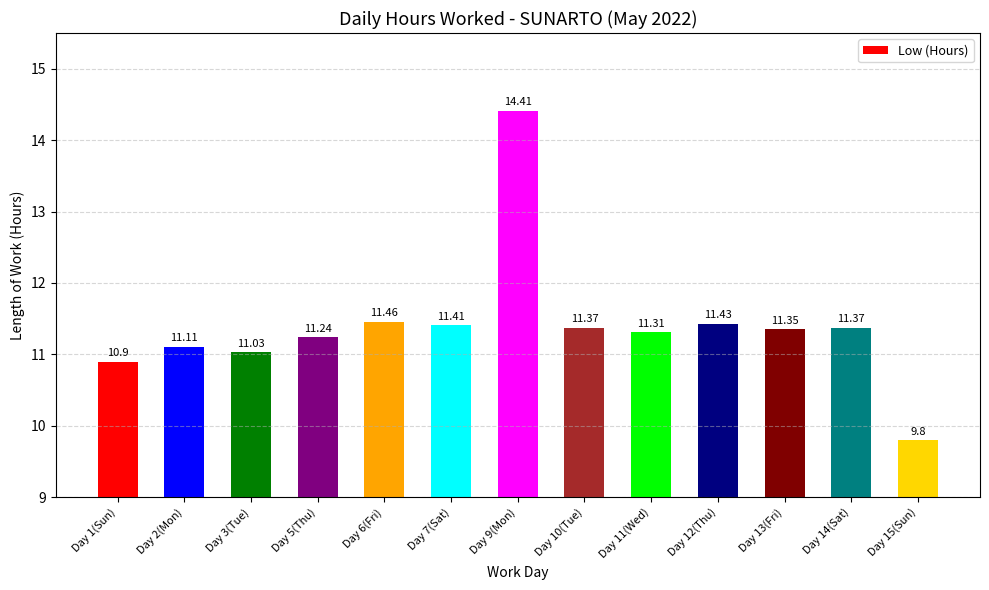

What is the difference between the second highest and second lowest values?

0.6